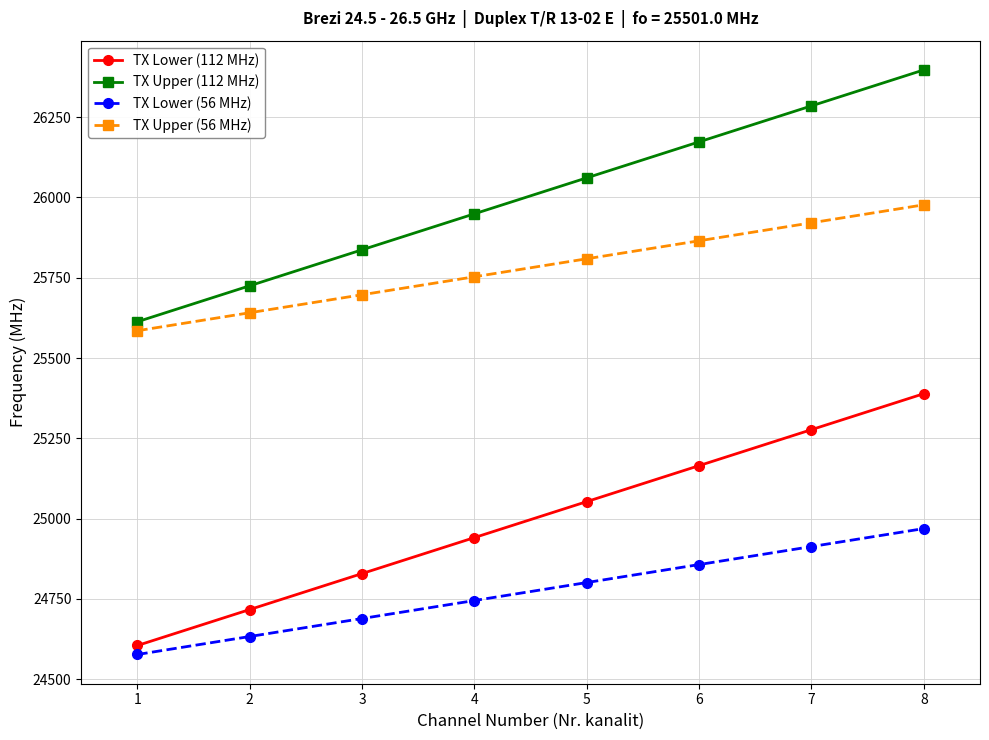

What is the maximum value shown in the chart?

26397